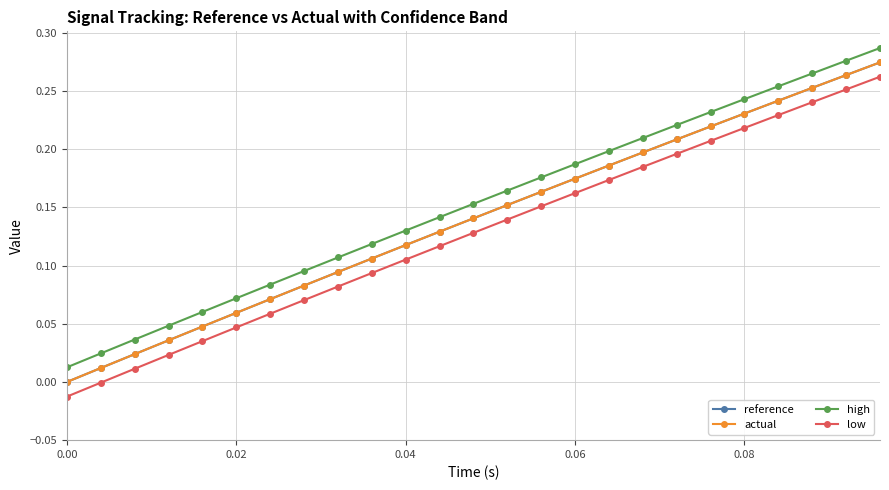

True or false: high and low cross at least once.

False